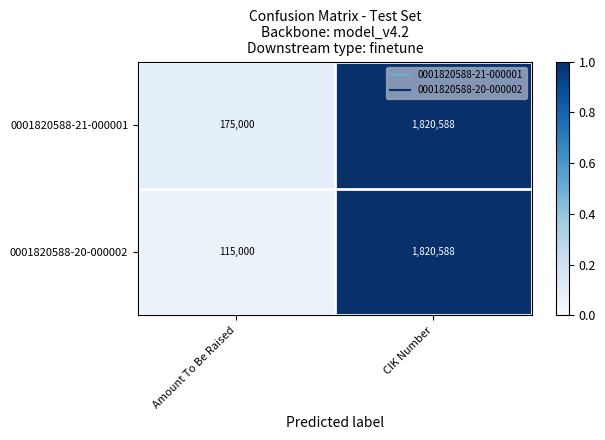

At Amount To Be Raised, list the series in order from largest to smallest.

0001820588-21-000001, 0001820588-20-000002